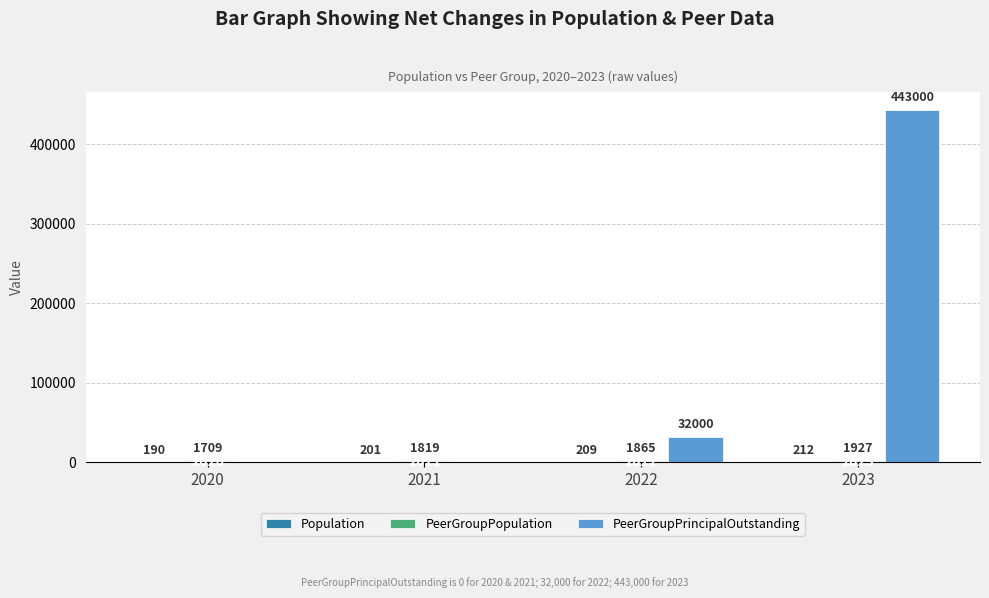

Does the chart contain stacked bars?

No